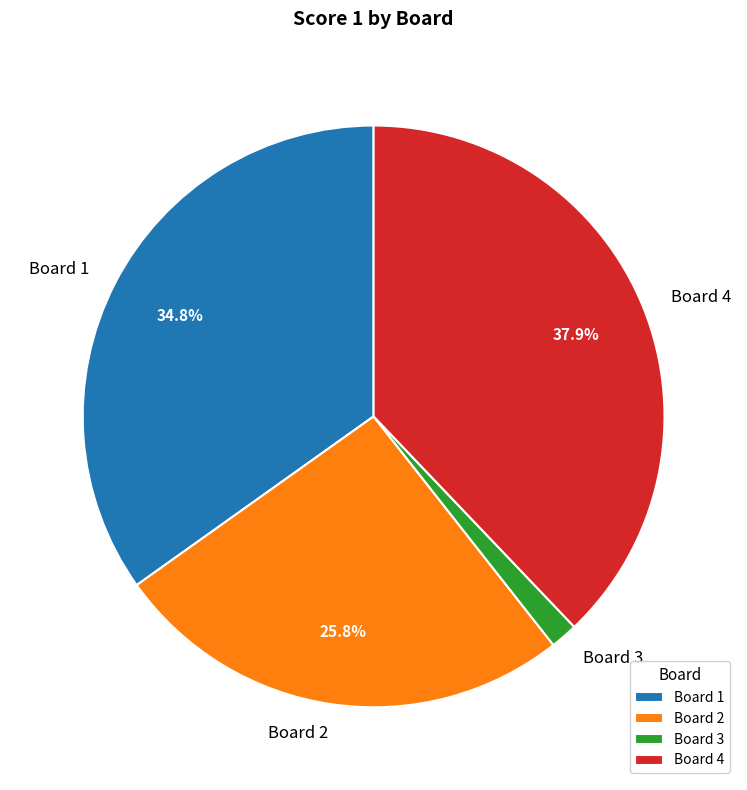

The Board 2 slice represents 18% of the pie. True or false?

False